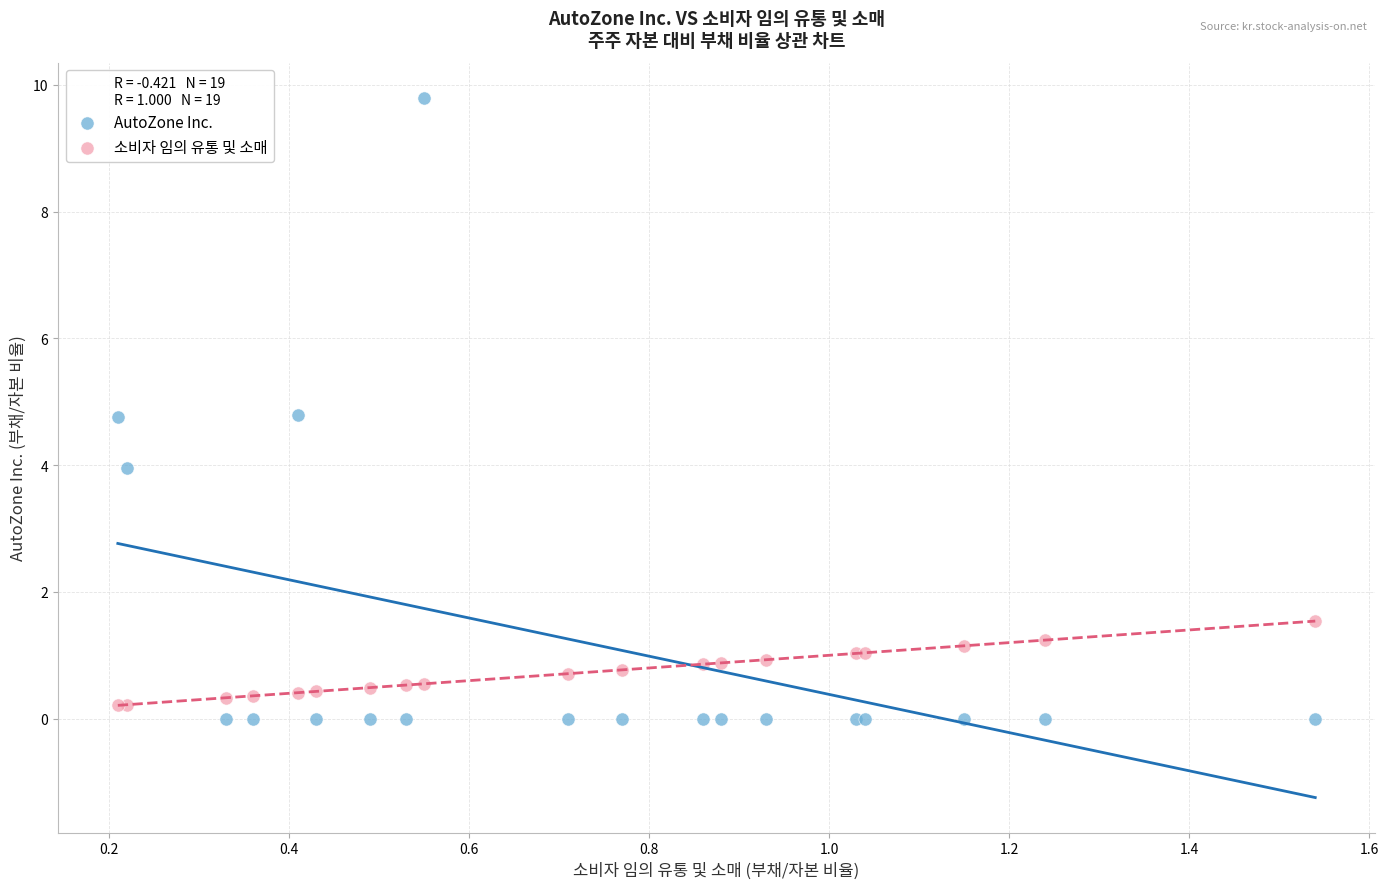

Which series has the largest Y range (max minus min)?

AutoZone Inc.